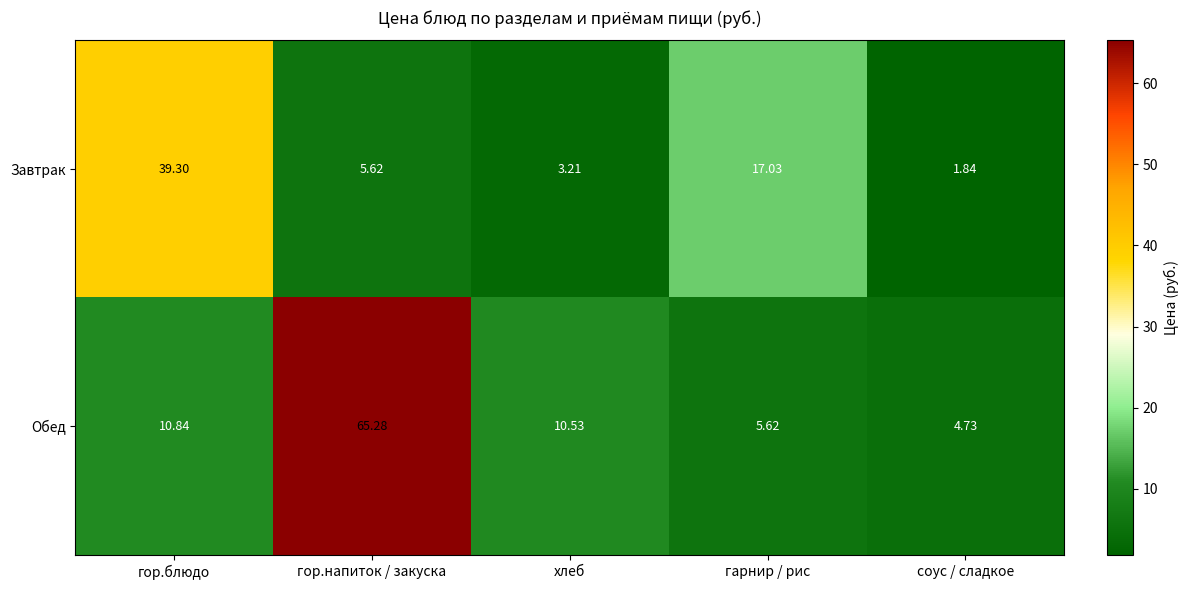

Where is Завтрак nearest to the value 20?

гарнир / рис